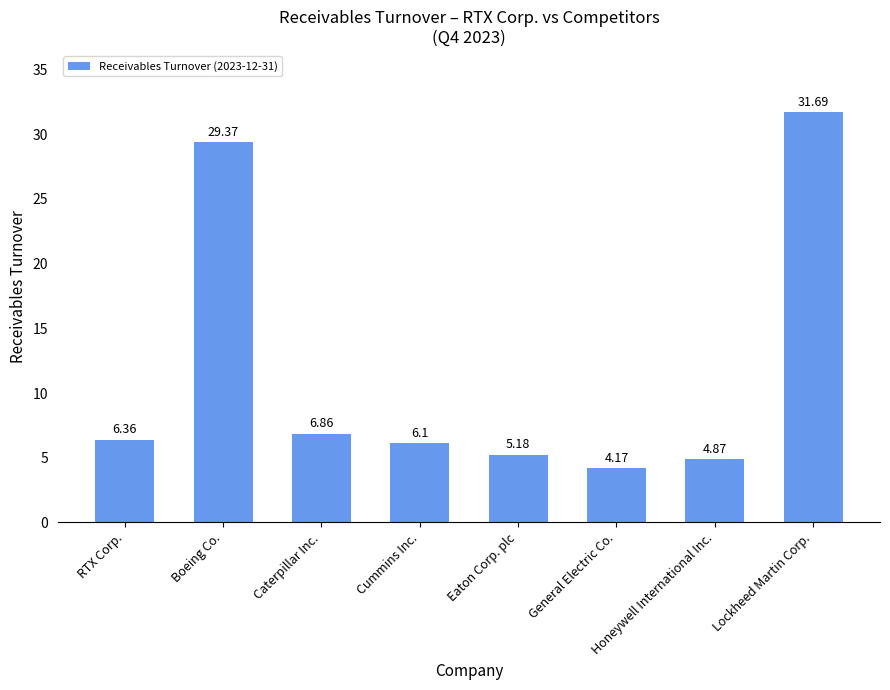

Is it true that the value at Cummins Inc. is 6.1?

True